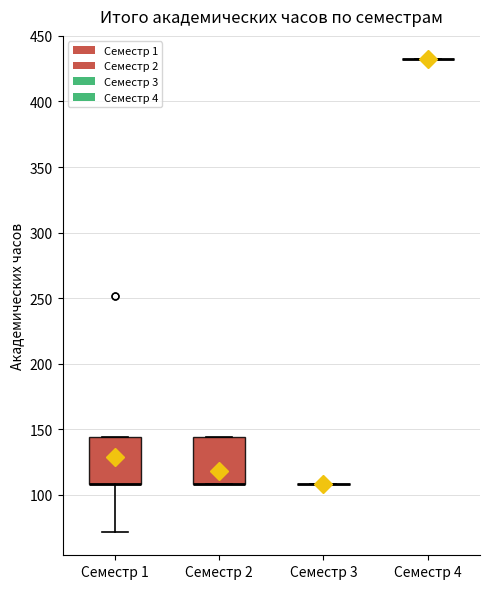

Reading left to right, transcribe this box plot: for each box, give where its median line is, the range the box spans, and where its two whiskers end, as read against the y-axis. The values are not printed on the chart, so give them approximately, as read against the axis.

Семестр 1: median 110 (drawn on the box's lower edge), box 110 to 145, whiskers 70 to 145
Семестр 2: median 110 (drawn on the box's lower edge), box 110 to 145, whiskers 110 to 145
Семестр 3: box collapsed to a line at 110, whiskers 110 to 110
Семестр 4: box collapsed to a line at 430, whiskers 430 to 430